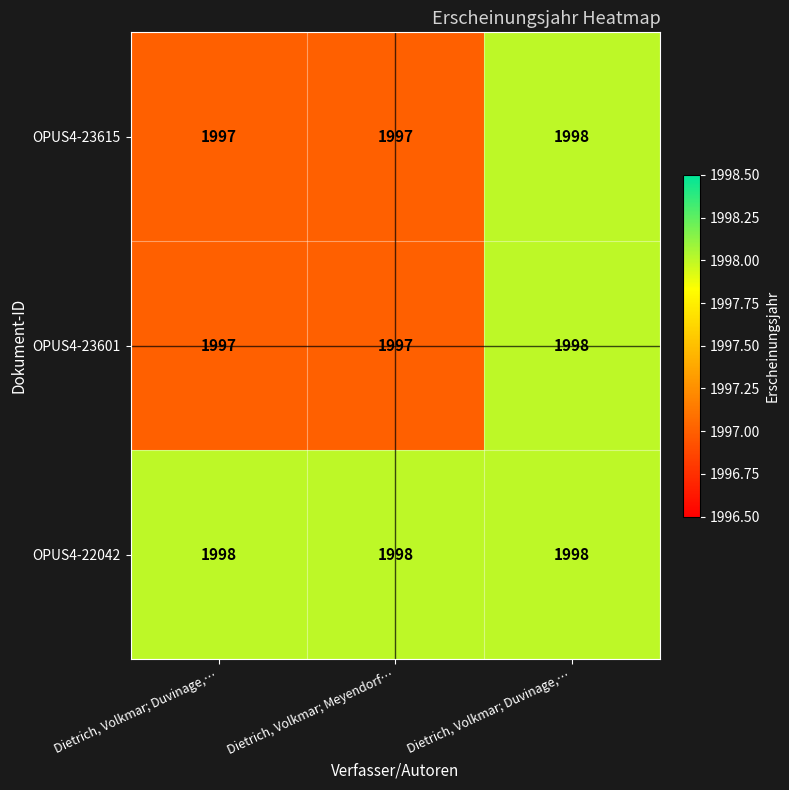

At Dietrich, Volkmar; Meyendorf…, list the series in order from smallest to largest.

OPUS4-23615, OPUS4-23601, OPUS4-22042